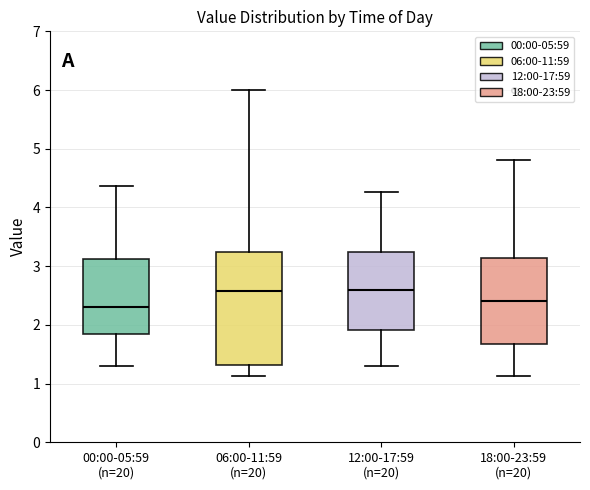

Which box is the tallest, from its lower edge to its upper edge?

06:00-11:59 (n=20)